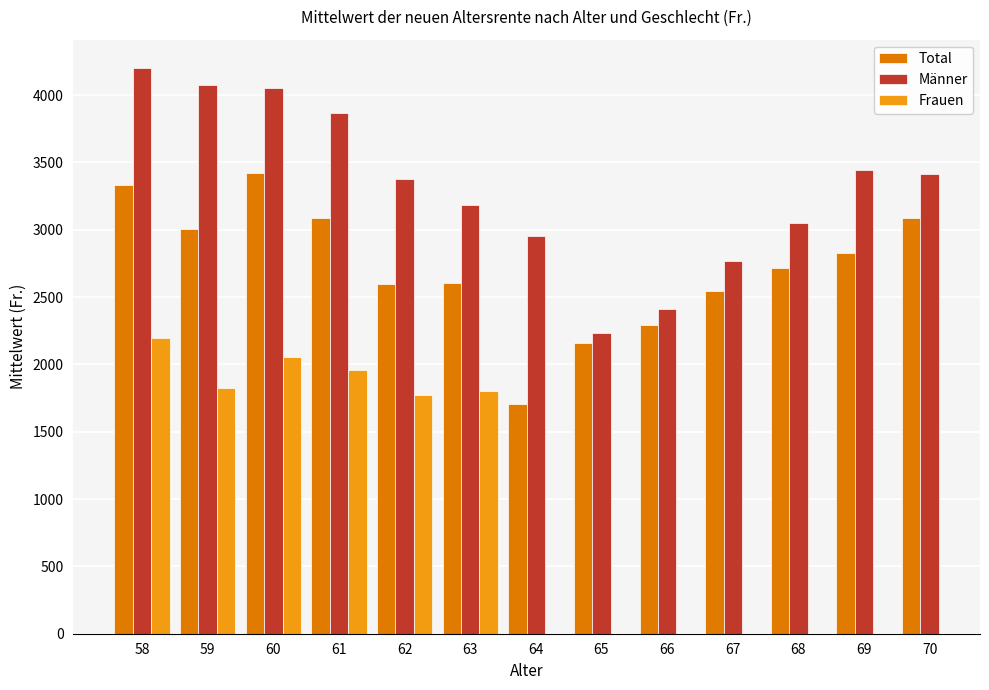

What is the maximum value for Total?

3420.2